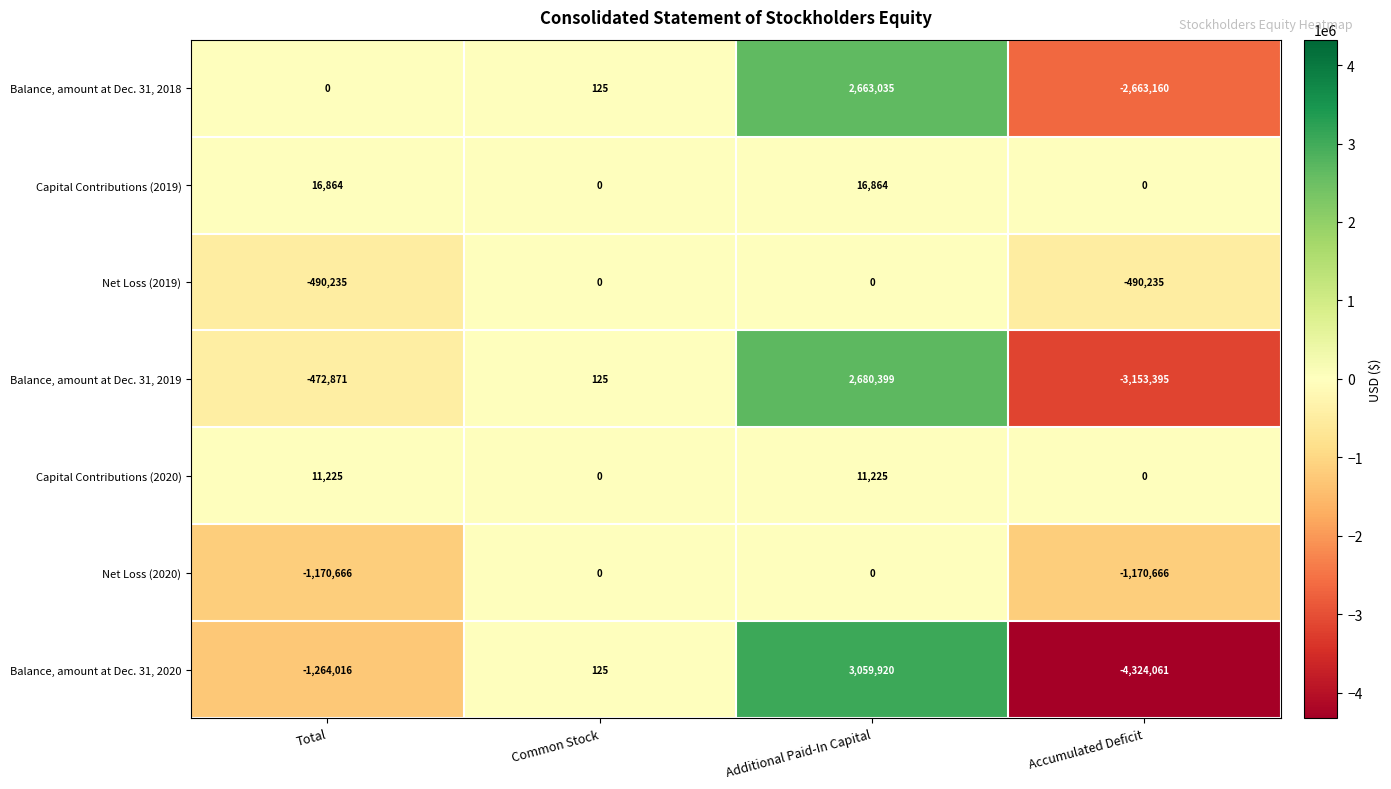

Reading left to right, what are all the values shown in this chart?

Balance, amount at Dec. 31, 2018: Total=0	Common Stock=125	Additional Paid-In Capital=2663035	Accumulated Deficit=-2663160
Capital Contributions (2019): Total=16864	Common Stock=0	Additional Paid-In Capital=16864	Accumulated Deficit=0
Net Loss (2019): Total=-490235	Common Stock=0	Additional Paid-In Capital=0	Accumulated Deficit=-490235
Balance, amount at Dec. 31, 2019: Total=-472871	Common Stock=125	Additional Paid-In Capital=2680399	Accumulated Deficit=-3153395
Capital Contributions (2020): Total=11225	Common Stock=0	Additional Paid-In Capital=11225	Accumulated Deficit=0
Net Loss (2020): Total=-1170666	Common Stock=0	Additional Paid-In Capital=0	Accumulated Deficit=-1170666
Balance, amount at Dec. 31, 2020: Total=-1264016	Common Stock=125	Additional Paid-In Capital=3059920	Accumulated Deficit=-4324061